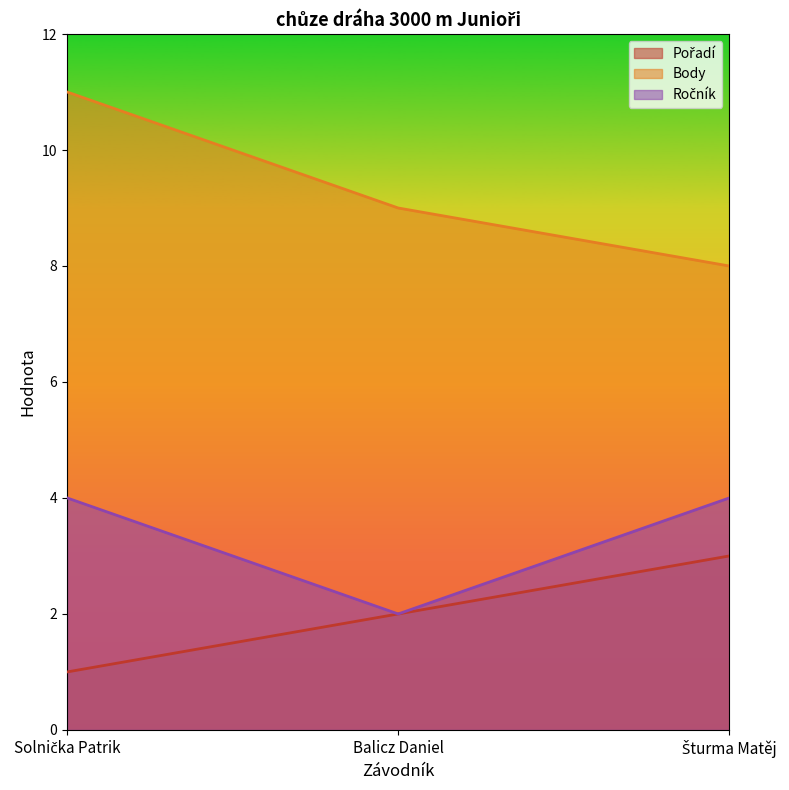

Count the number of categories in the chart.

3